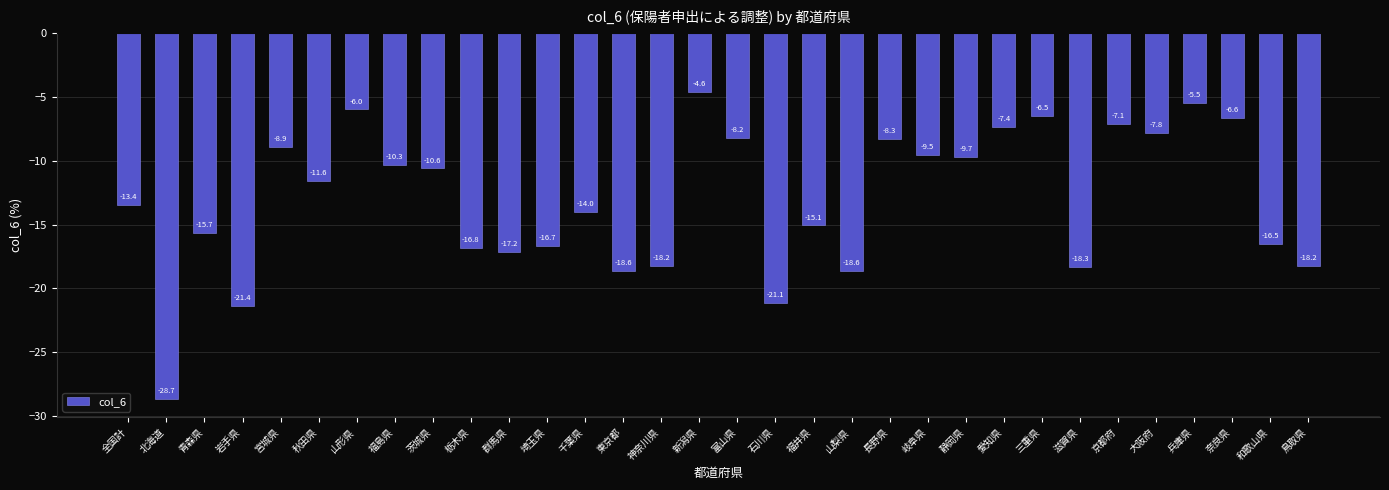

Reading left to right, list all the values displayed in this chart.

全国計=-13.4	北海道=-28.7	青森県=-15.7	岩手県=-21.4	宮城県=-8.9	秋田県=-11.6	山形県=-6.0	福島県=-10.3	茨城県=-10.6	栃木県=-16.8	群馬県=-17.2	埼玉県=-16.7	千葉県=-14.0	東京都=-18.6	神奈川県=-18.2	新潟県=-4.6	富山県=-8.2	石川県=-21.1	福井県=-15.1	山梨県=-18.6	長野県=-8.3	岐阜県=-9.5	静岡県=-9.7	愛知県=-7.4	三重県=-6.5	滋賀県=-18.3	京都府=-7.1	大阪府=-7.8	兵庫県=-5.5	奈良県=-6.6	和歌山県=-16.5	鳥取県=-18.2